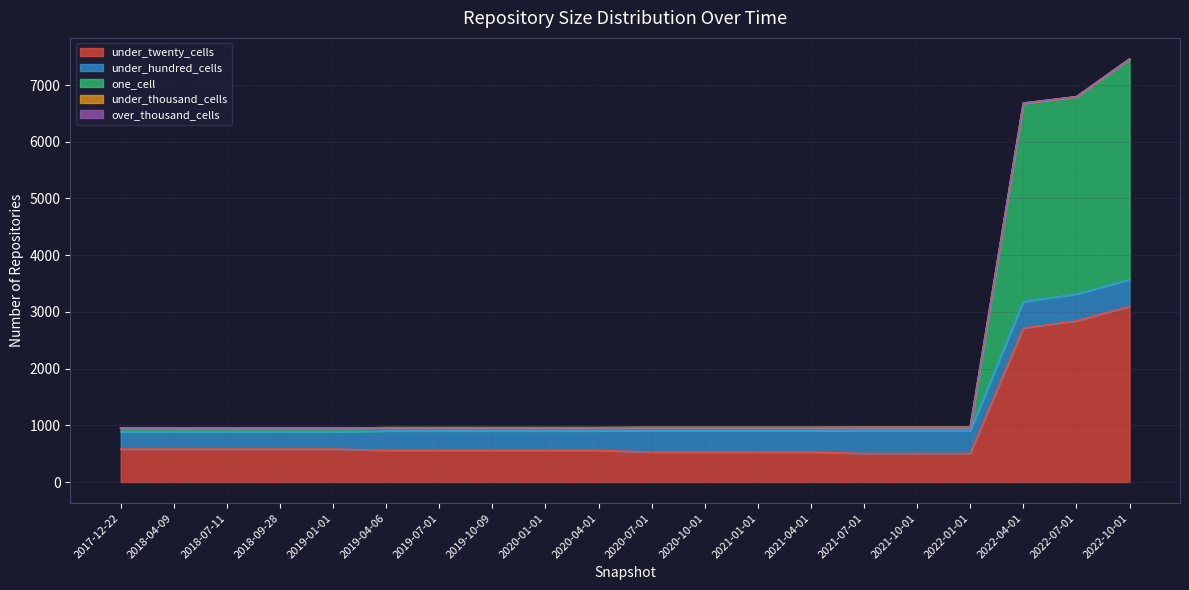

True or false: one_cell and under_thousand_cells cross at least once.

False